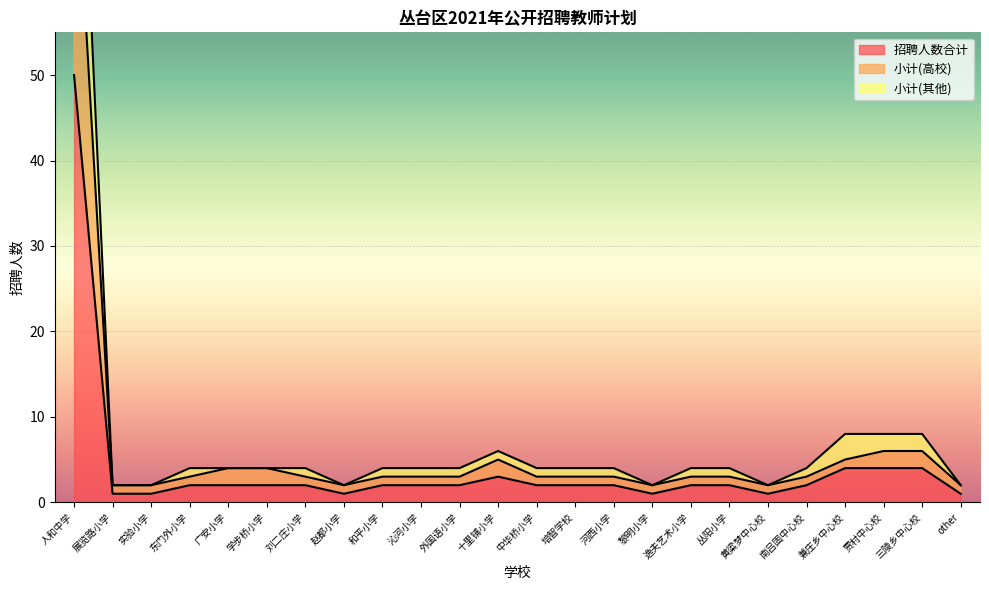

Where is the first local minimum for 小计(其他)?

赵都小学